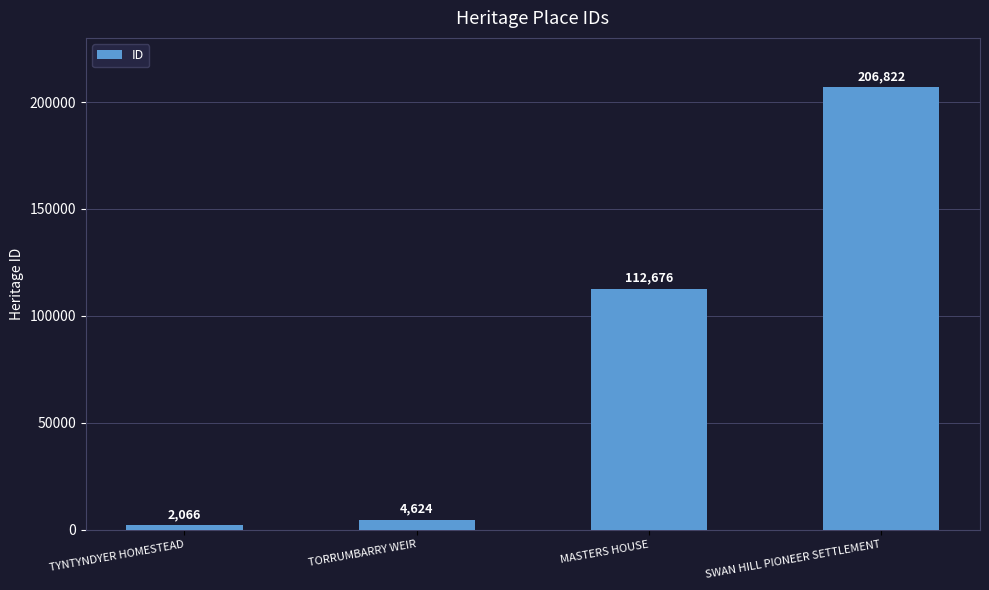

List the labels in order of value, smallest first.

TYNTYNDYER HOMESTEAD, TORRUMBARRY WEIR, MASTERS HOUSE, SWAN HILL PIONEER SETTLEMENT